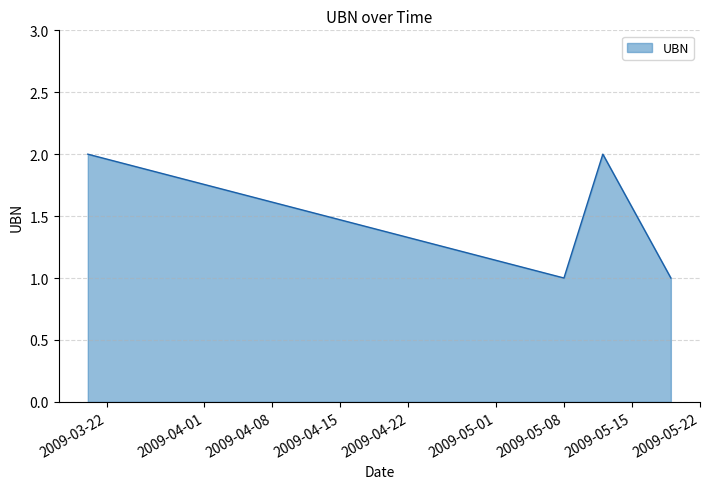

How many interior local peaks (higher than both neighbors) does the data have?

1